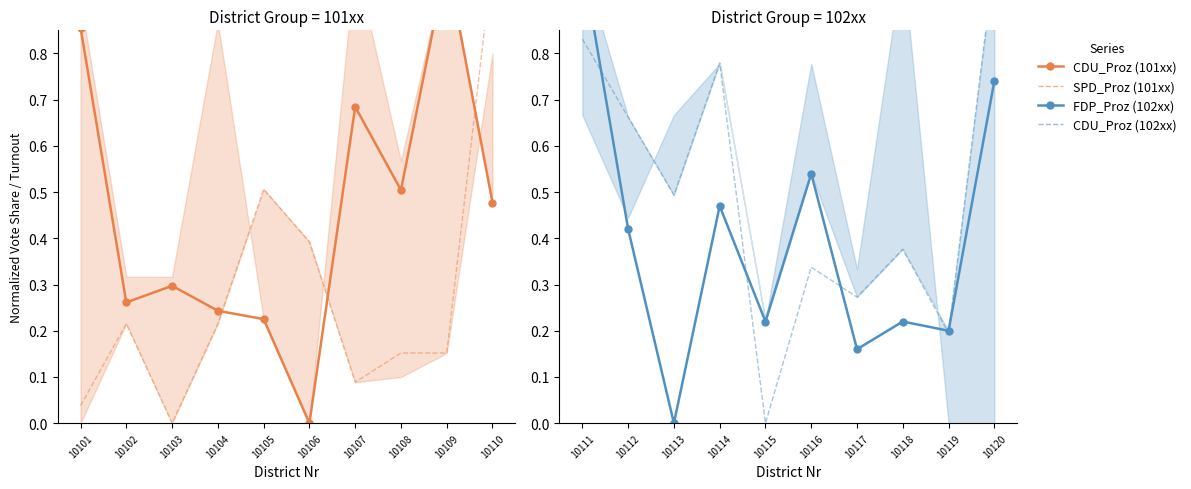

At which category does SPD_Proz reach its first local peak?

10102